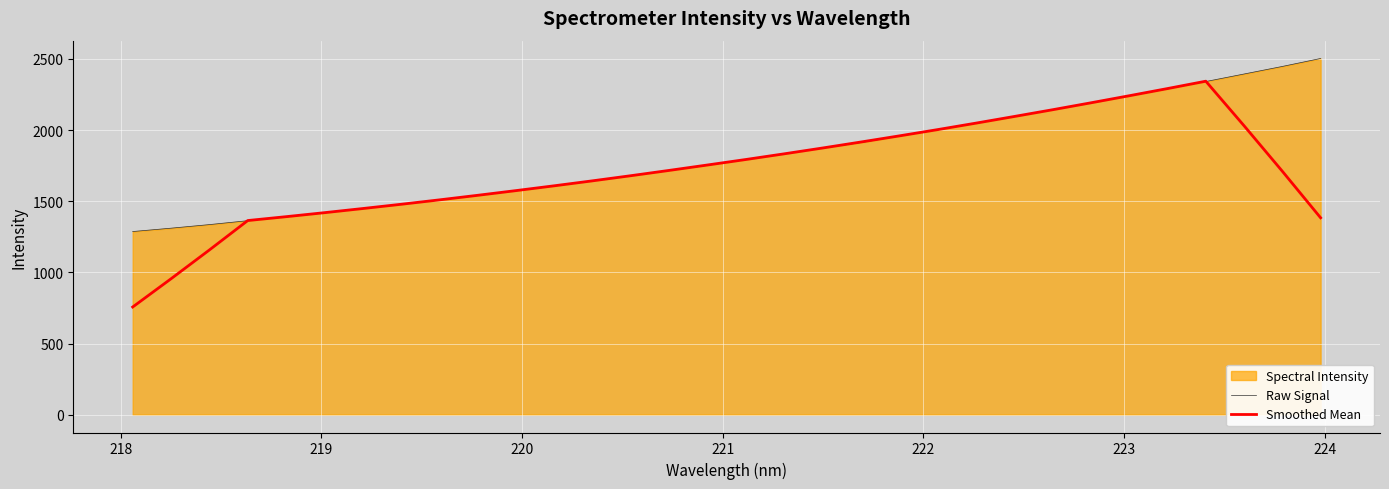

How many lines are shown in the chart?

2